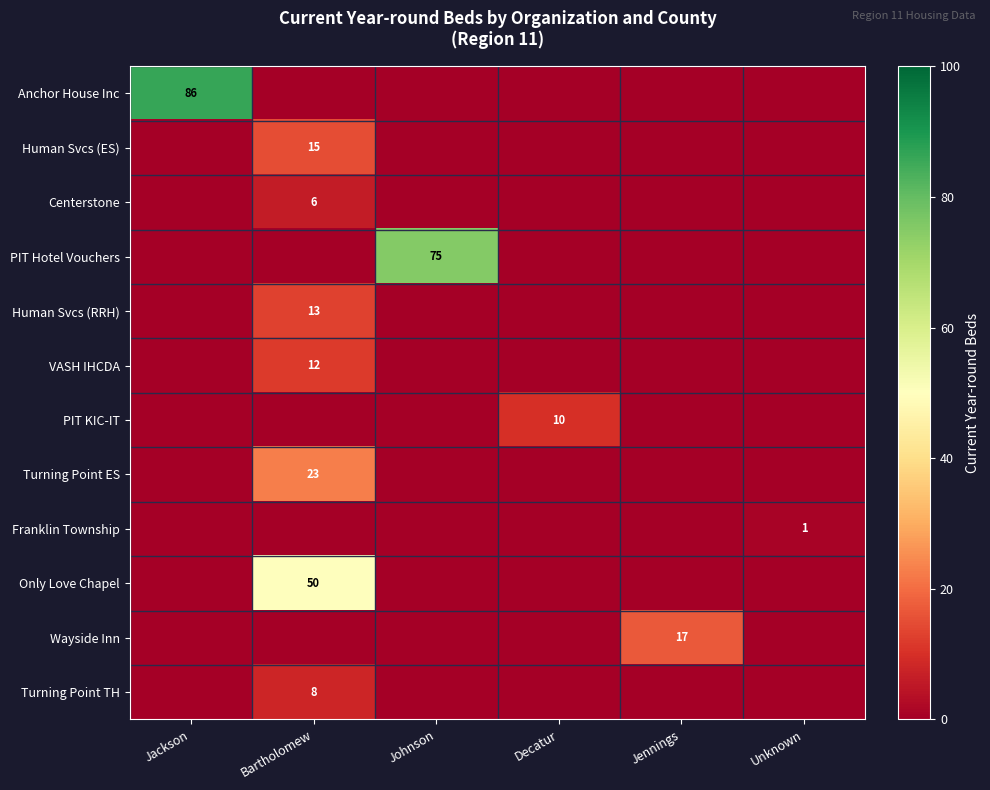

The value of Anchor House Inc at Jackson is 86. True or false?

True